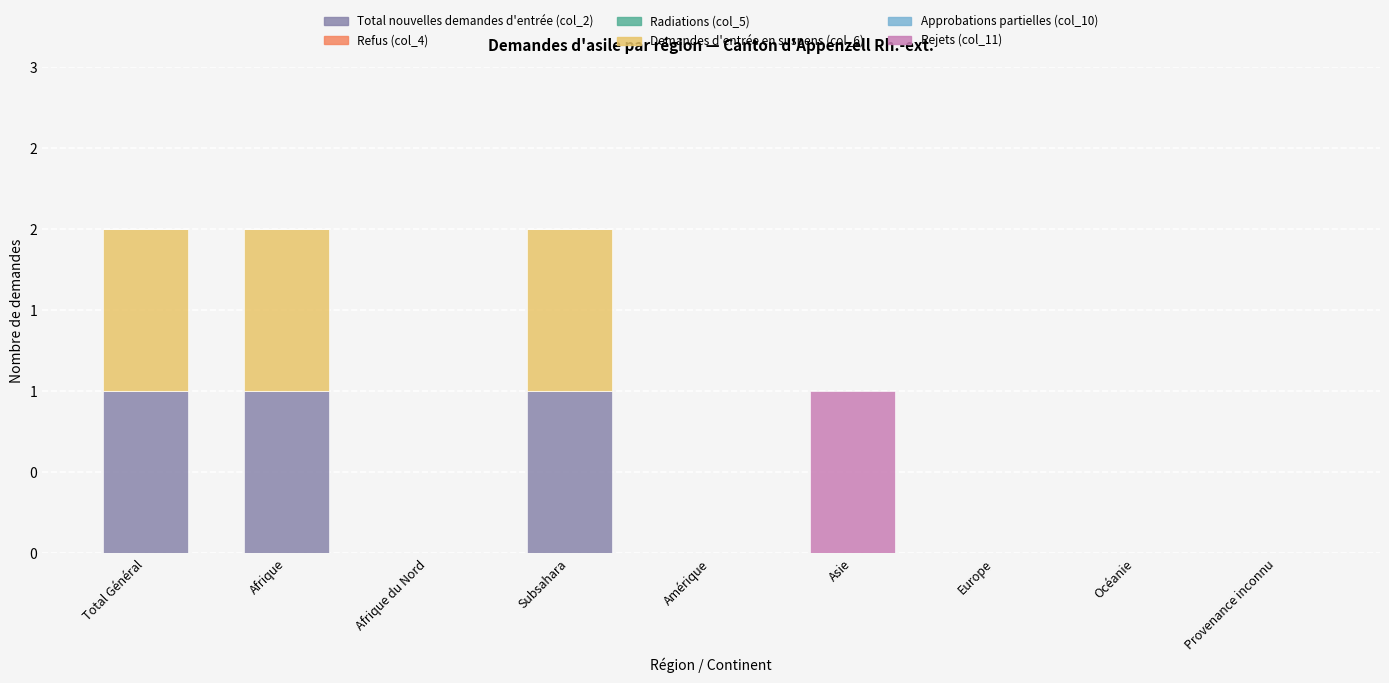

Are the bars grouped side by side (vs. stacked)?

No